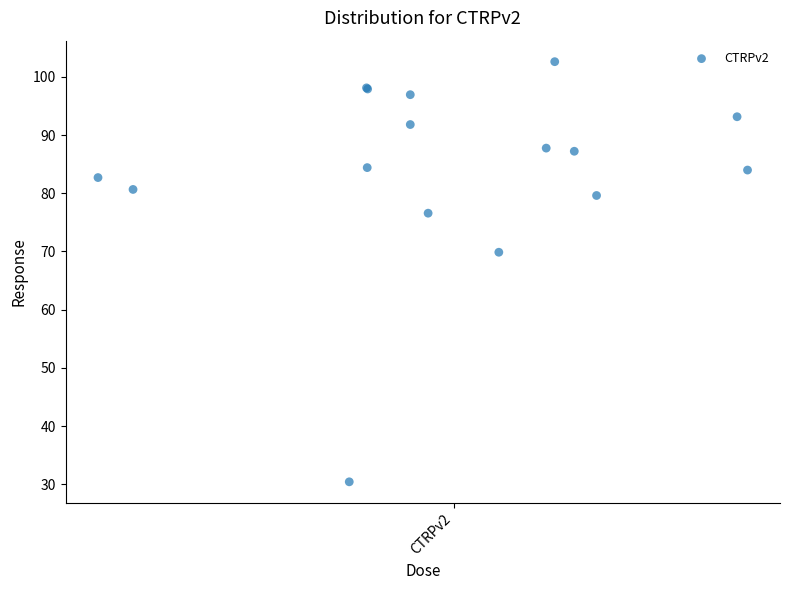

What Y value in the scatter plot is closest to 66?

69.9